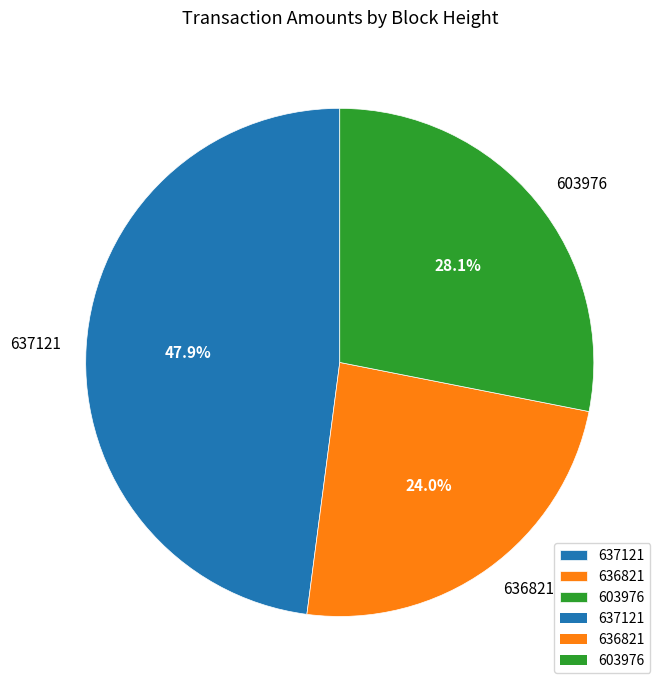

Is it true that 637121 is 36% of the pie?

False